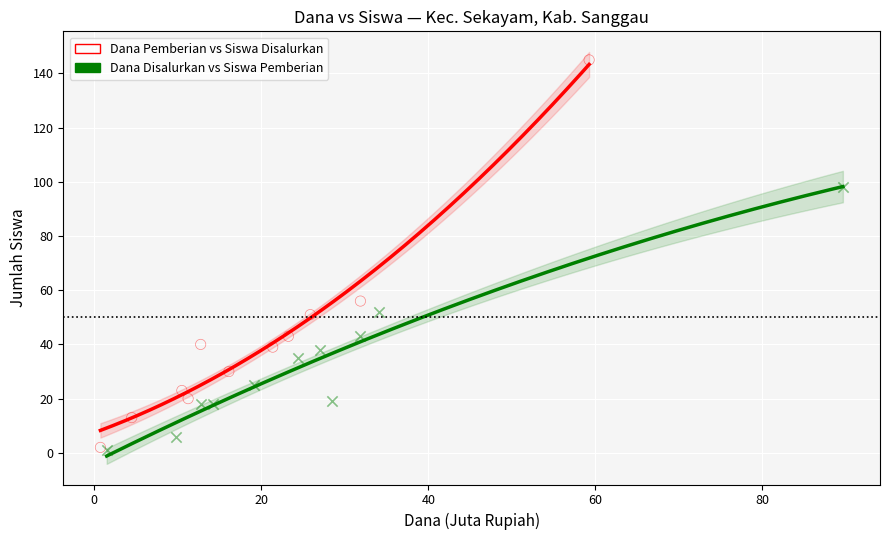

Which series has the largest Y range (max minus min)?

Dana Pemberian vs Siswa Disalurkan